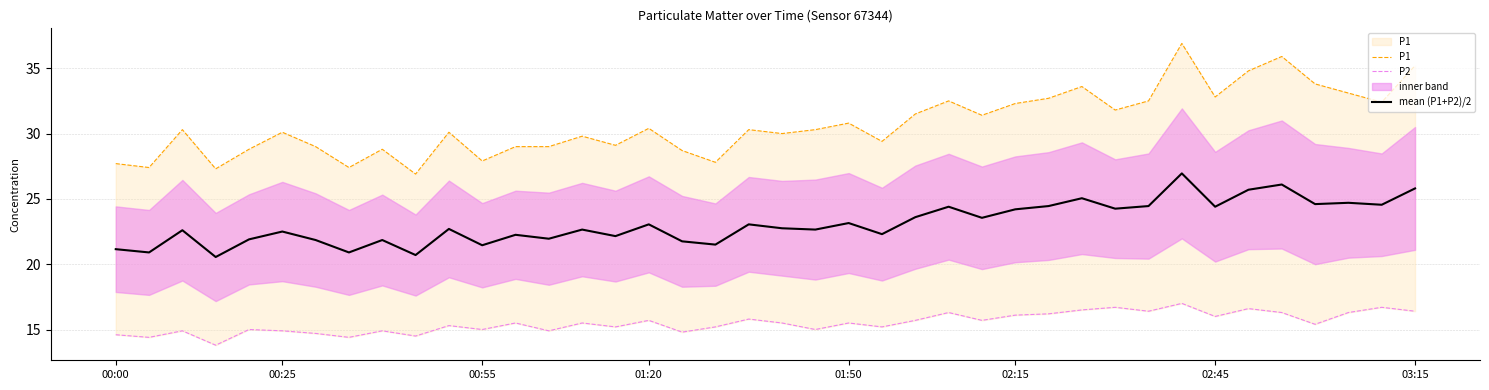

How many categories are shown in the chart?

40